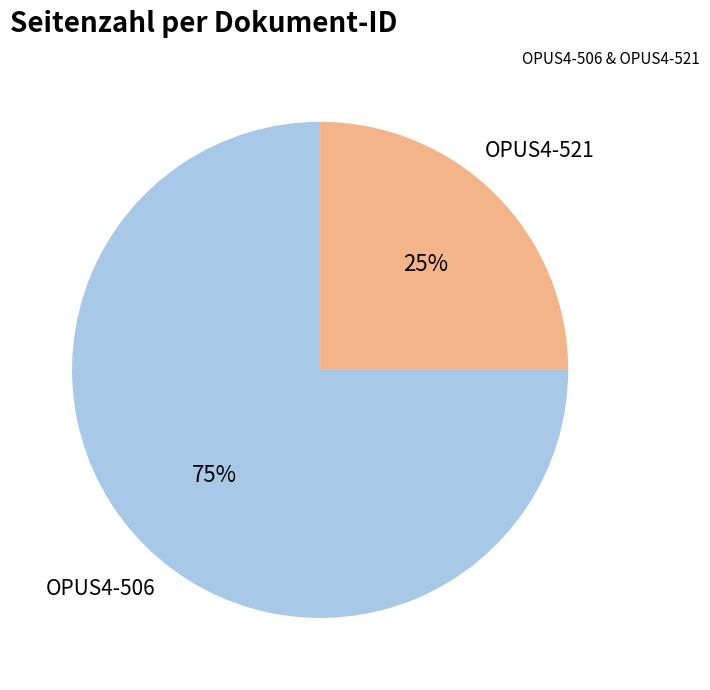

To the nearest percent, what is the average slice percentage?

50%